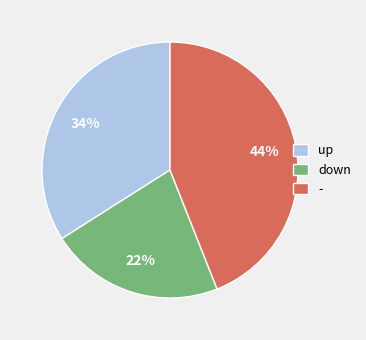

Count the number of slices in the pie.

3